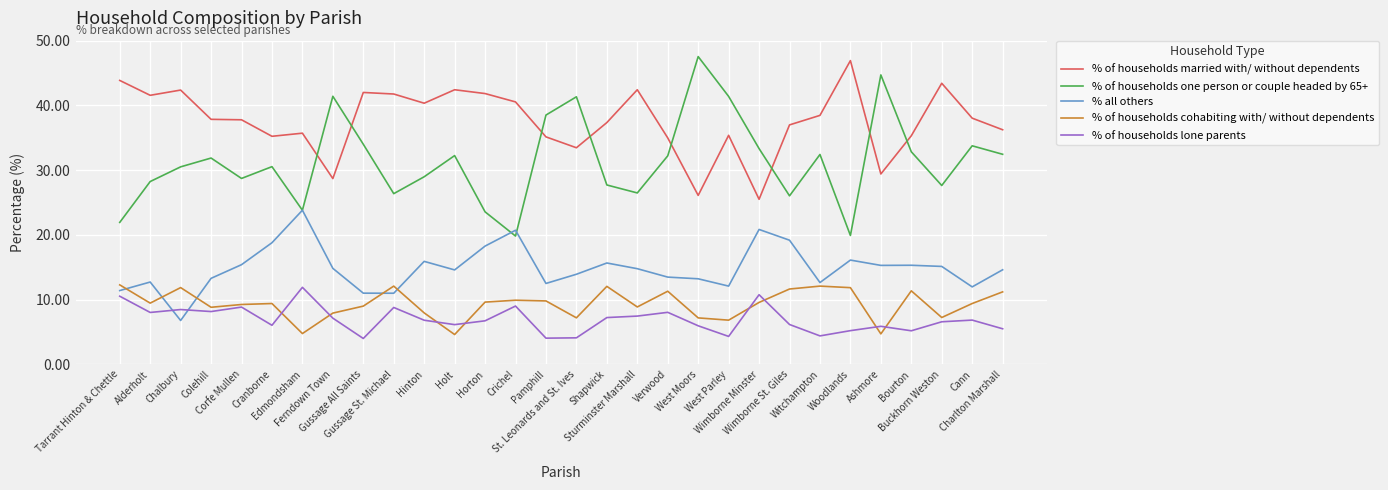

How many intersections are there between % of households one person or couple headed by 65+ and % of households married with/ without dependents?

8